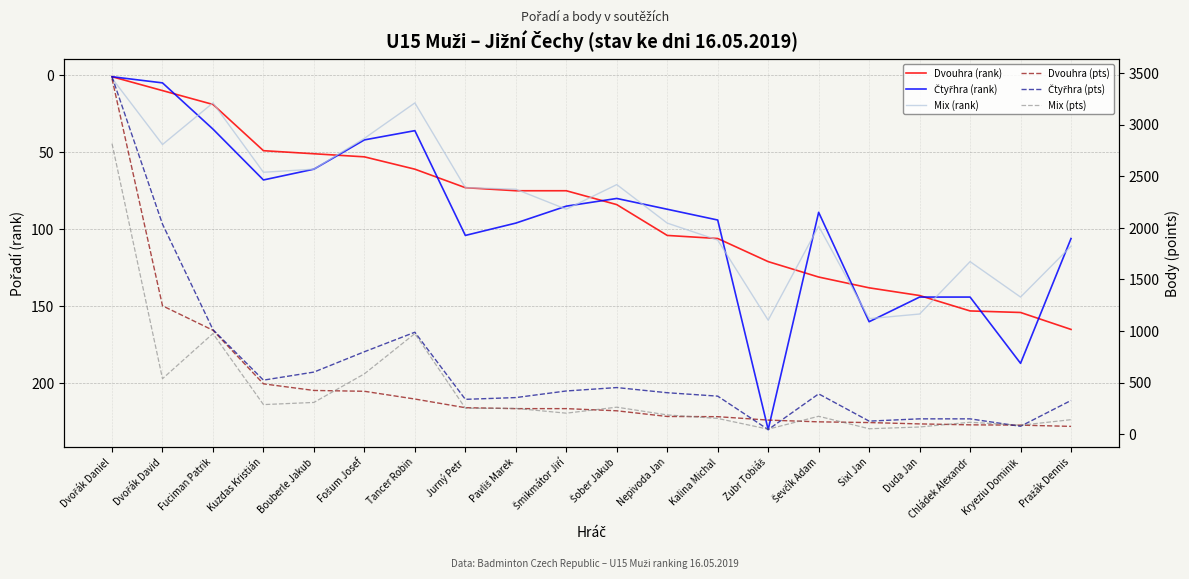

Is it true that Dvouhra (pts) equals 171 at Kalina Michal?

True